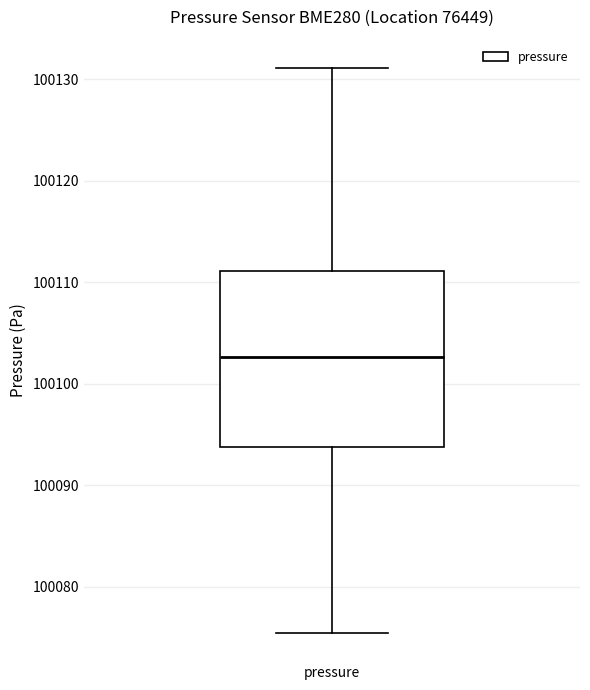

Where does the lower whisker of the box for pressure end on the y-axis? The values are not printed on the chart, so give them approximately, as read against the axis.

100075